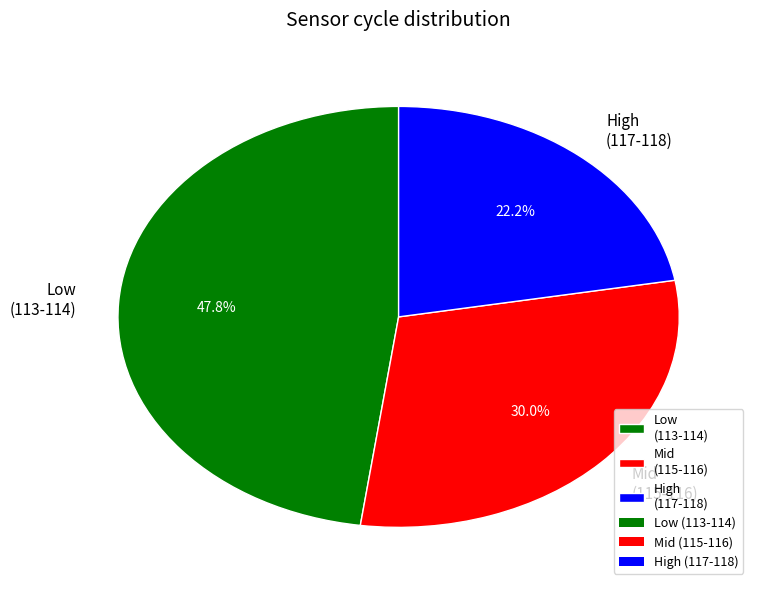

Which slice is the largest?

Low (113-114)